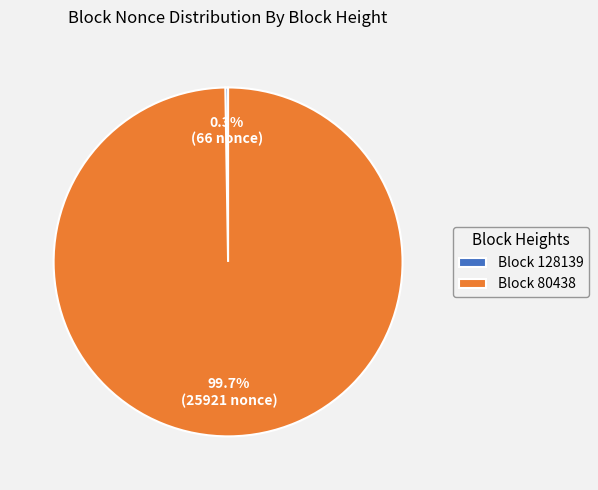

Which slice is the largest?

Block 80438